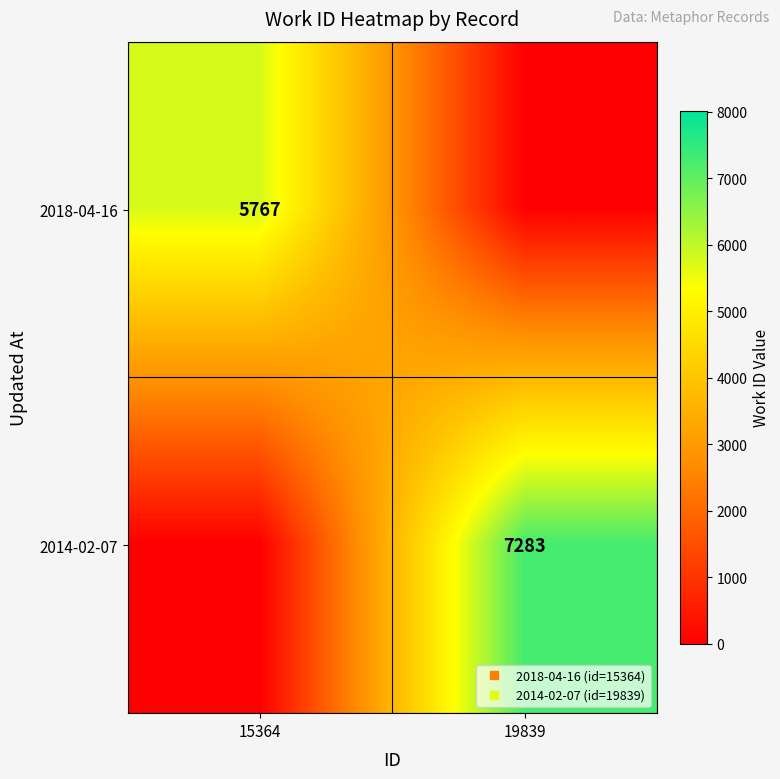

What is the average value of the 2014-02-07 series?

3642